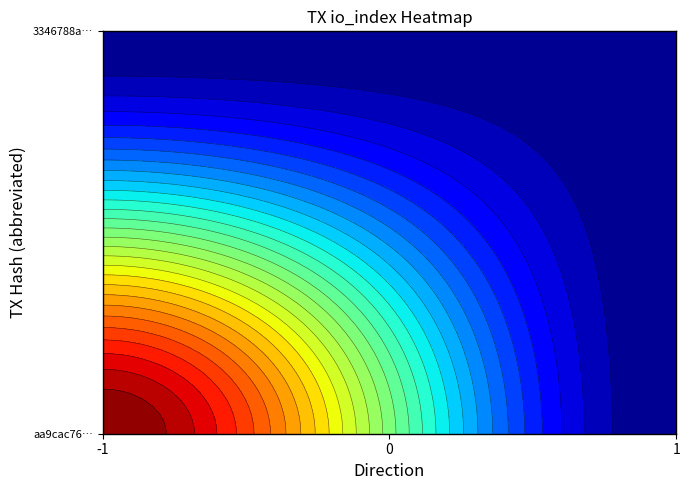

What is the sum of all aa9cac762e25ea08416b76f9626a40cacf7a536 values?

252